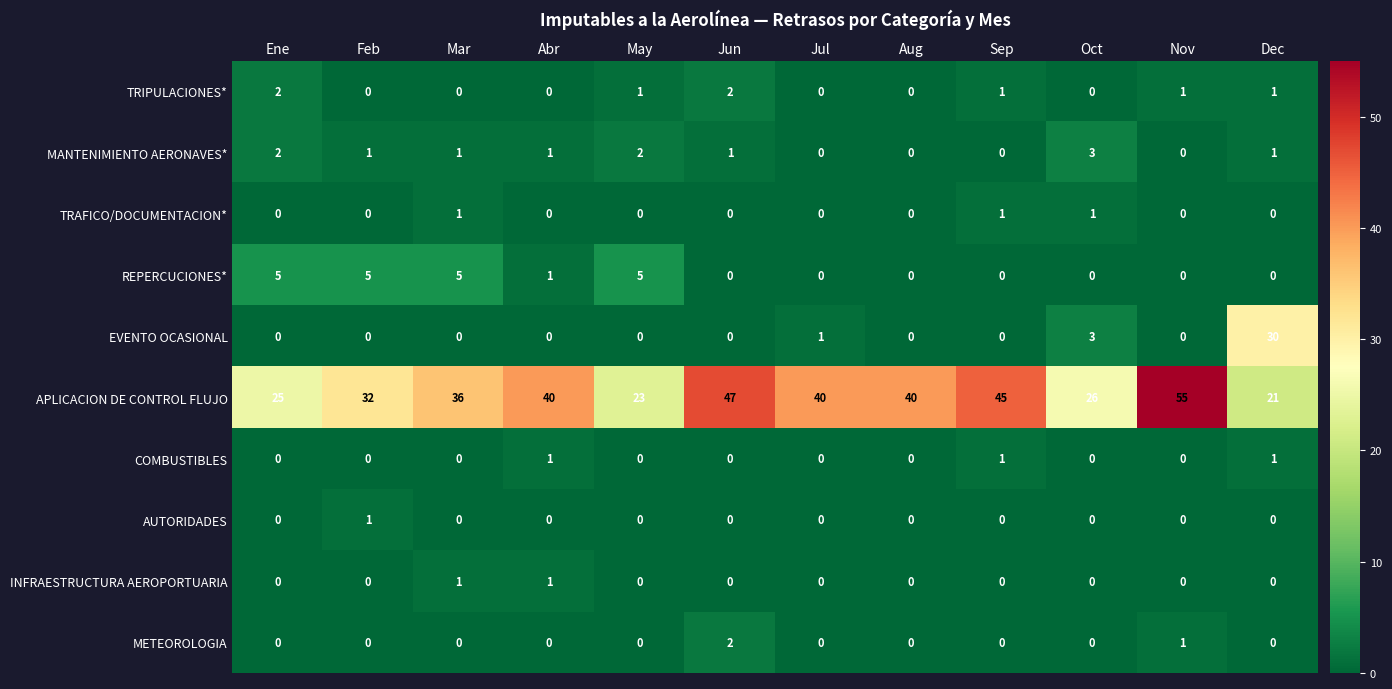

The value of AUTORIDADES at Aug is 0. True or false?

True